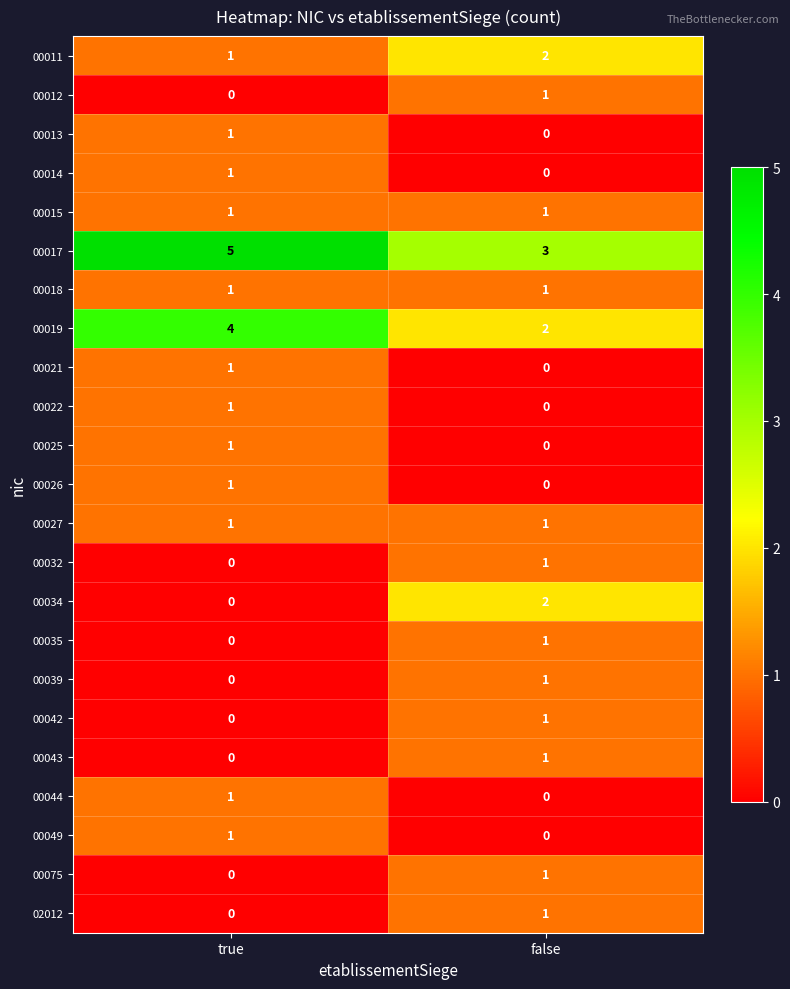

What is the difference between the highest and lowest values at false?

3